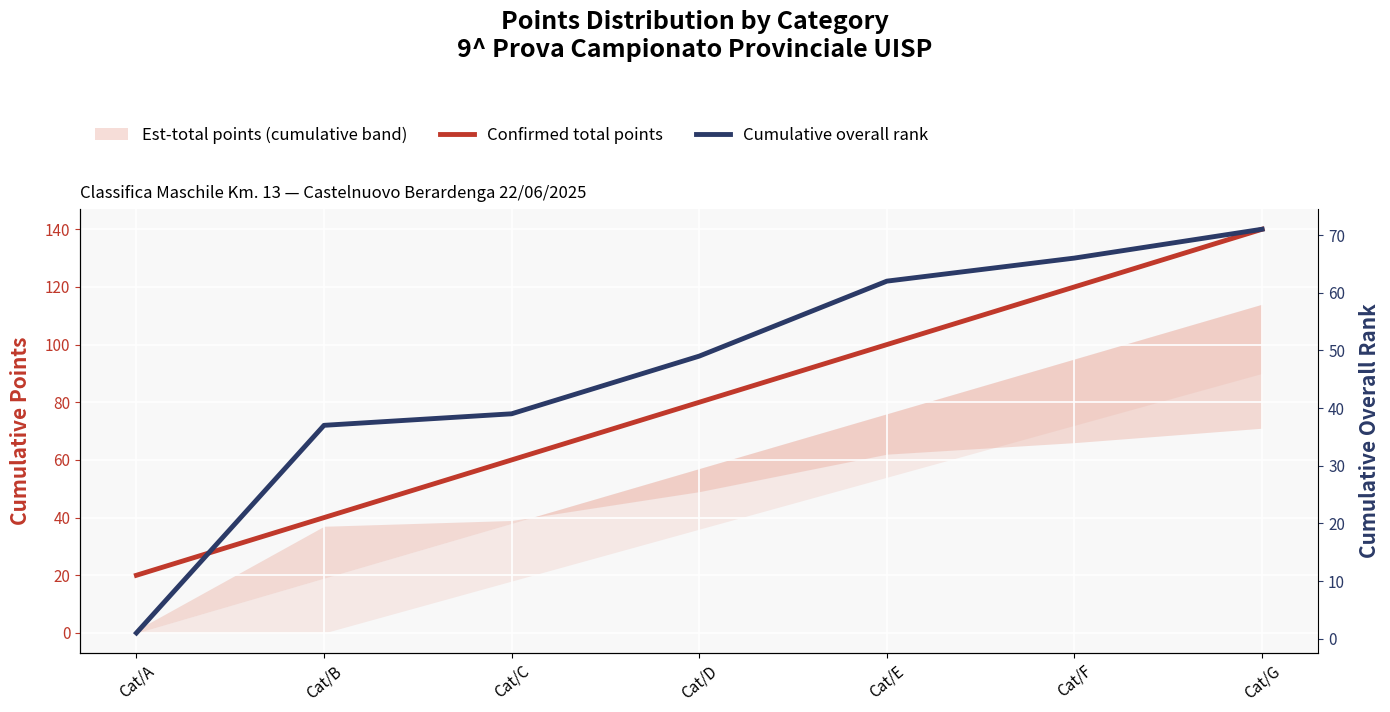

True or false: Cumulative overall rank has more than 0 interior local peaks.

False